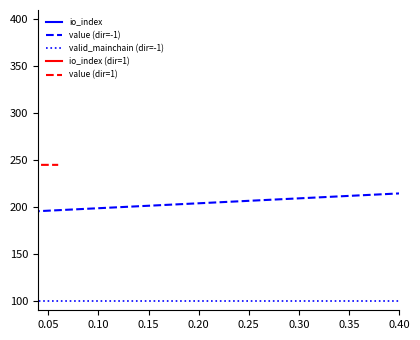

At how many categories does at least one series exceed 252?

3